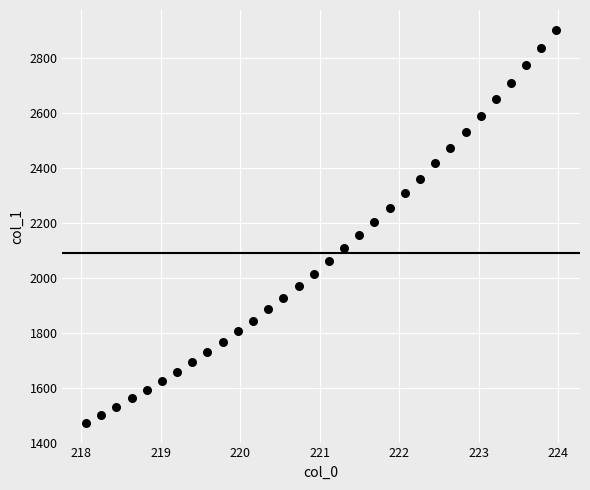

What is the range of Y values (max minus min)?

1432.2